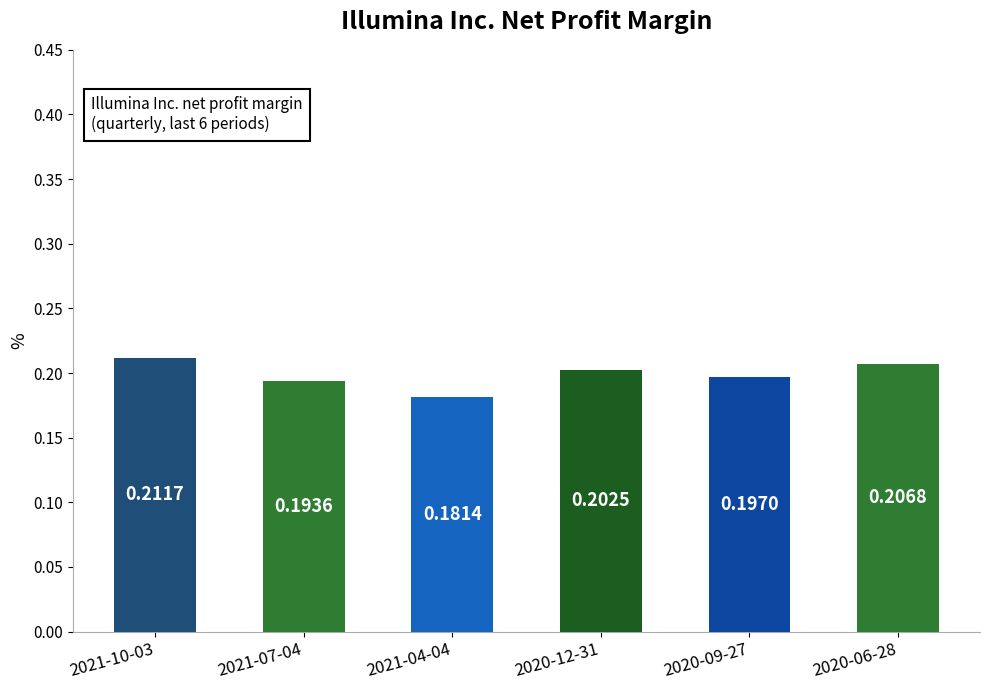

How many data points does each series have?

6